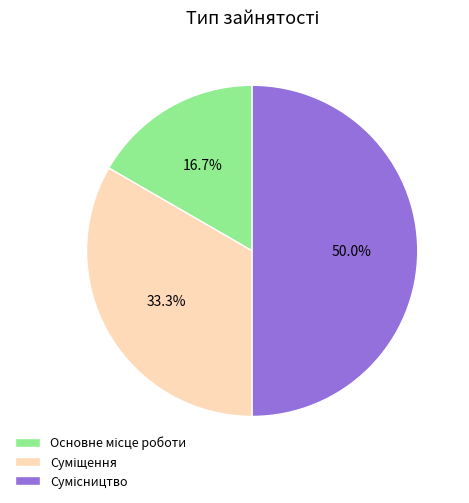

True or false: Суміщення accounts for 20% of the total.

False